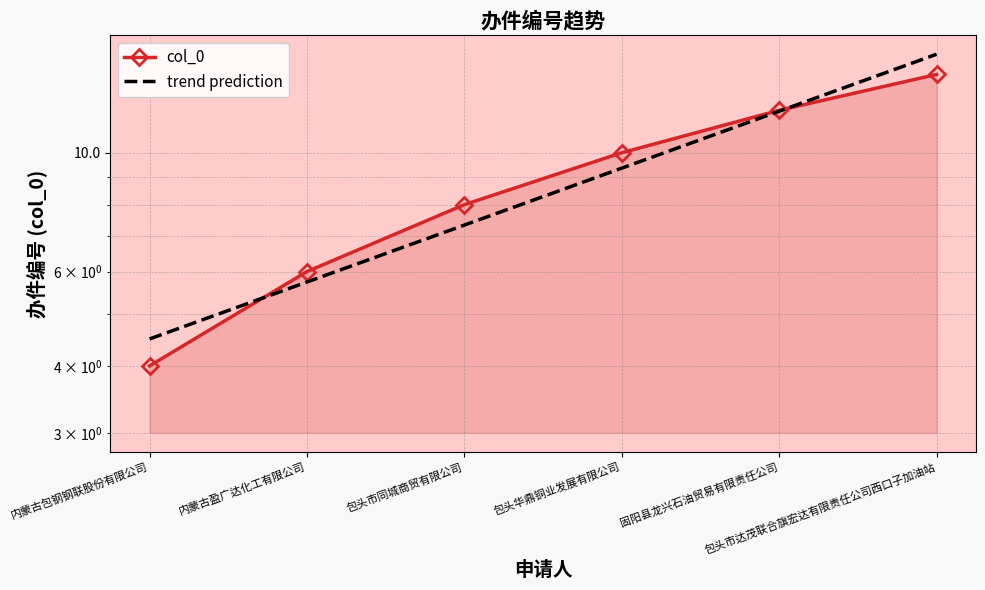

Count the number of data series in this chart.

2